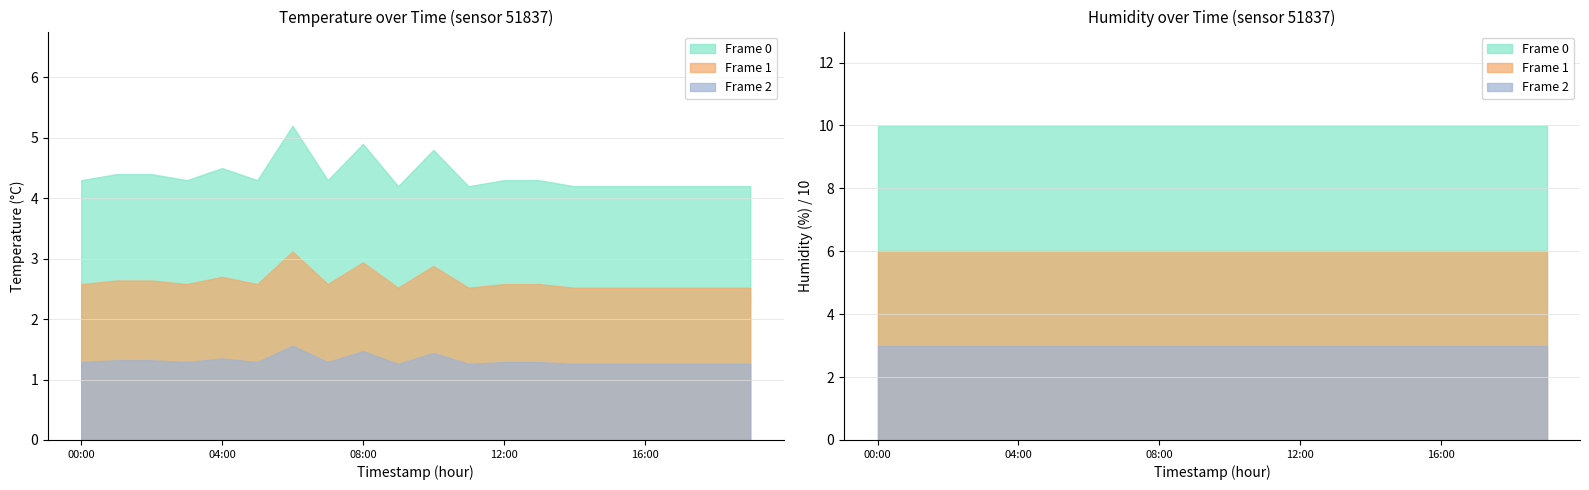

What is the highest value of the temperature series?

5.2